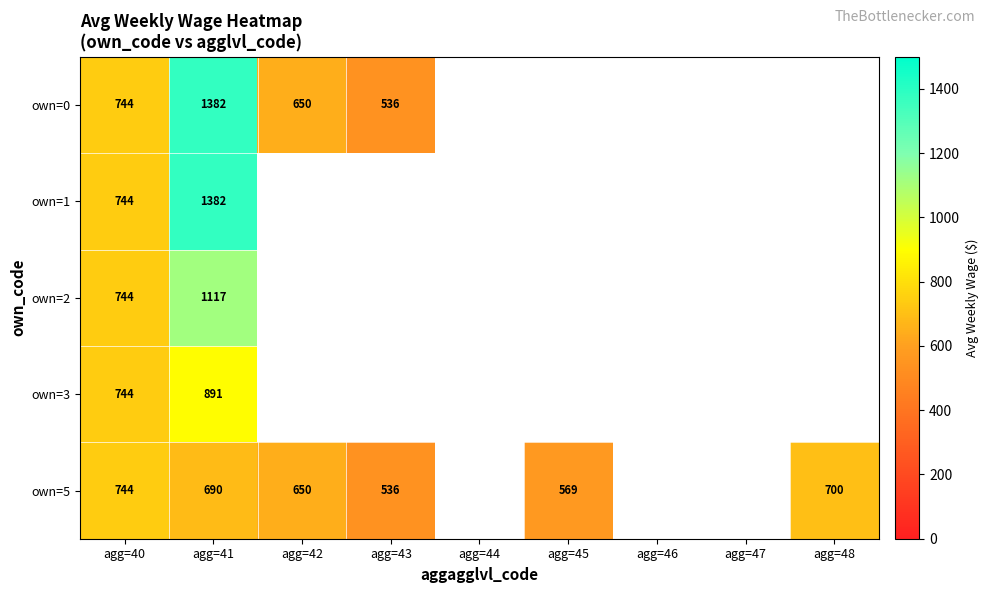

True or false: own=0 has a value of 744 at agg=40.

True